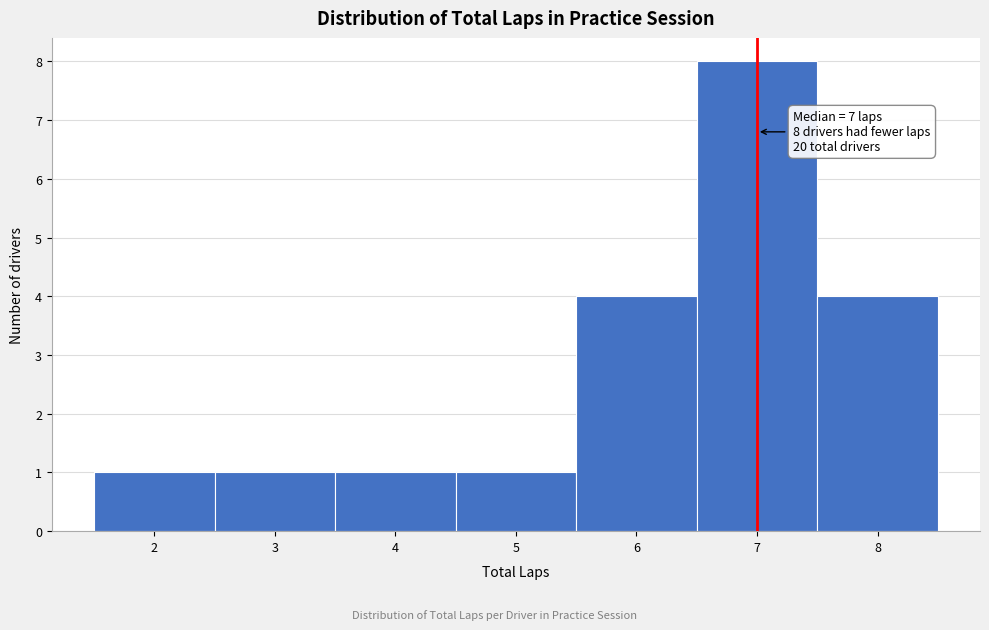

Over which range of the x-axis is the bar tallest?

6.5 to 7.5